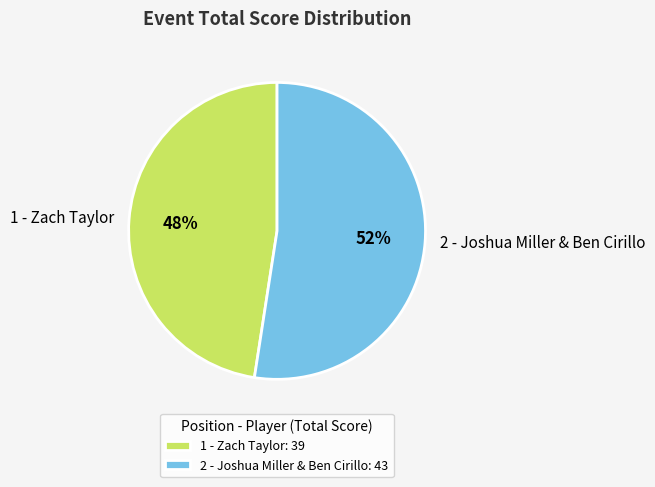

Between 2 - Joshua Miller & Ben Cirillo and 1 - Zach Taylor, which is larger?

2 - Joshua Miller & Ben Cirillo